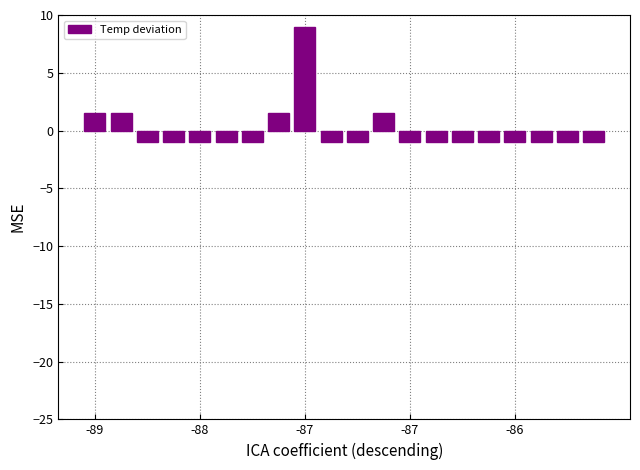

How many data points does each series have?

20